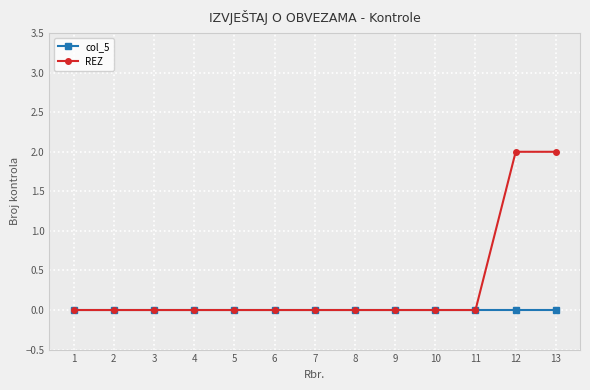

Rank the series by their maximum value, from highest to lowest.

REZ, col_5